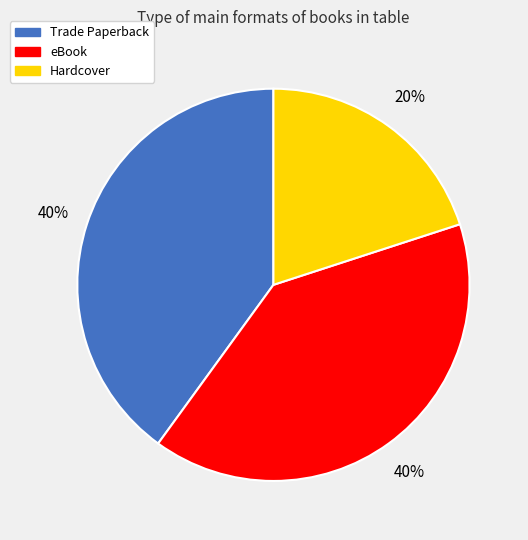

Which category has the smallest portion of the pie?

Hardcover